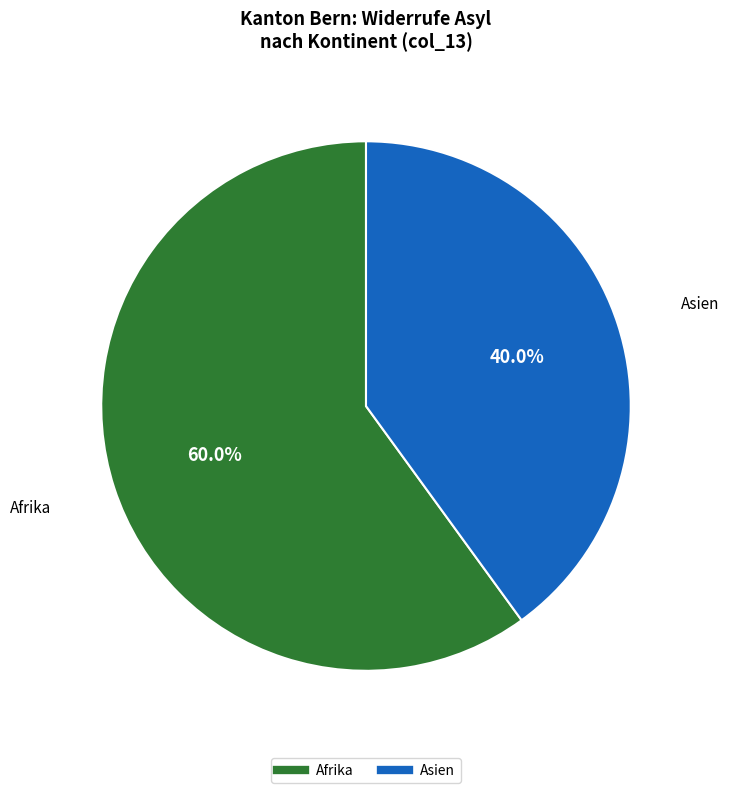

Is there a majority slice in this chart?

Yes